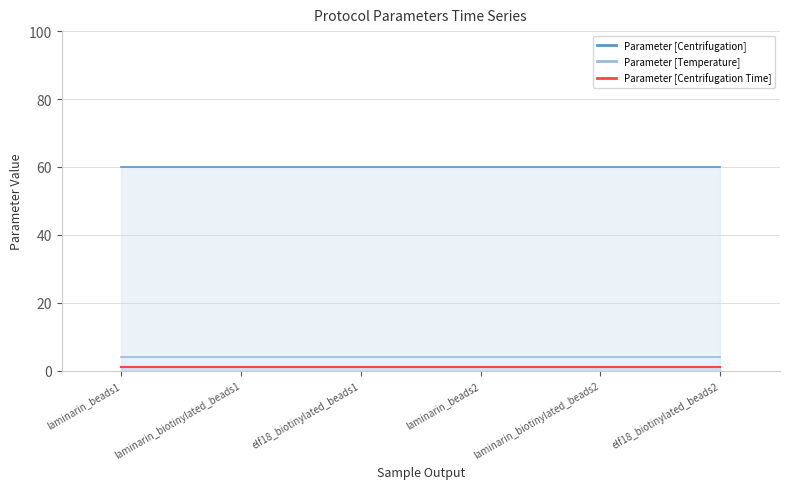

What are all the series names shown in the legend?

Parameter [Temperature], Parameter [Centrifugation], Parameter [Centrifugation Time]